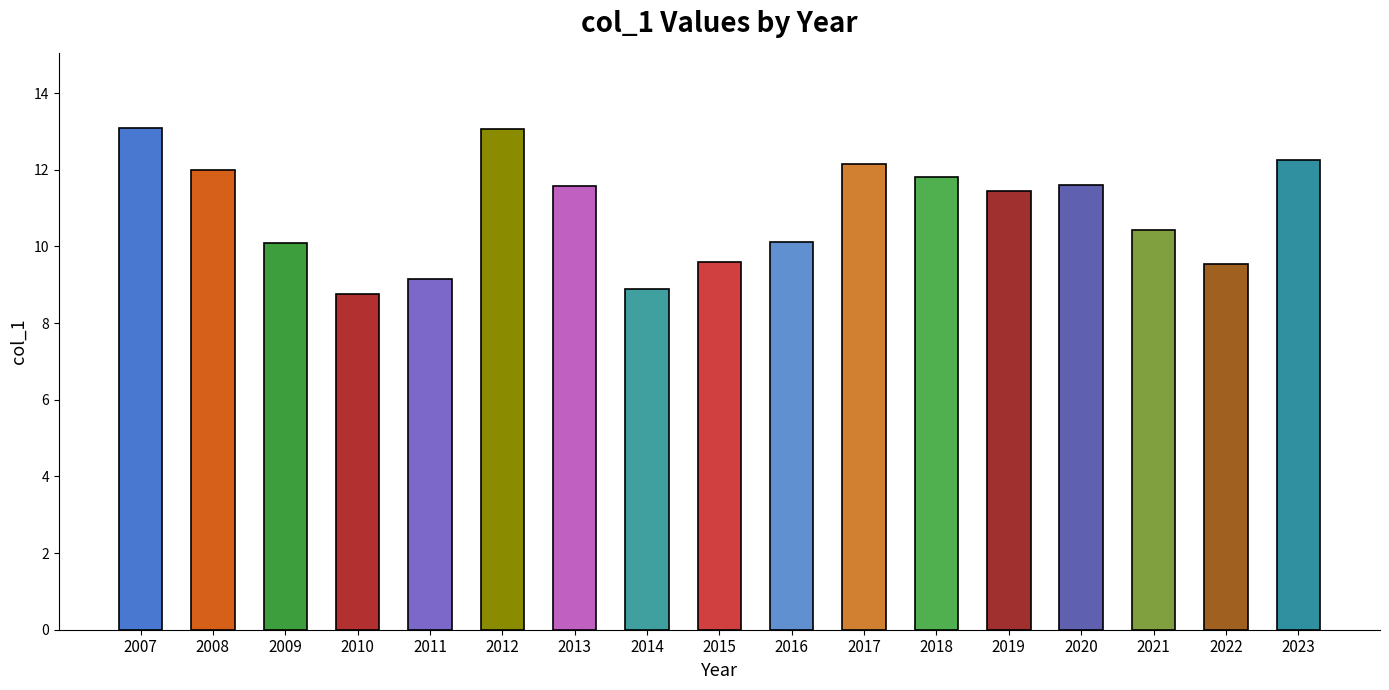

Between 2022 and 2017, which is larger?

2017